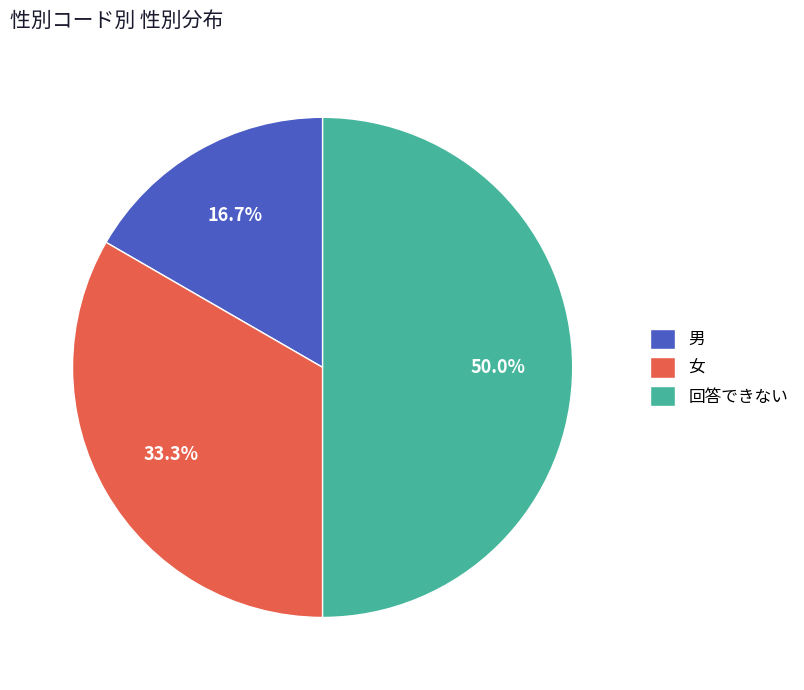

To the nearest percent, what is the difference between the largest and smallest slice percentages?

33%